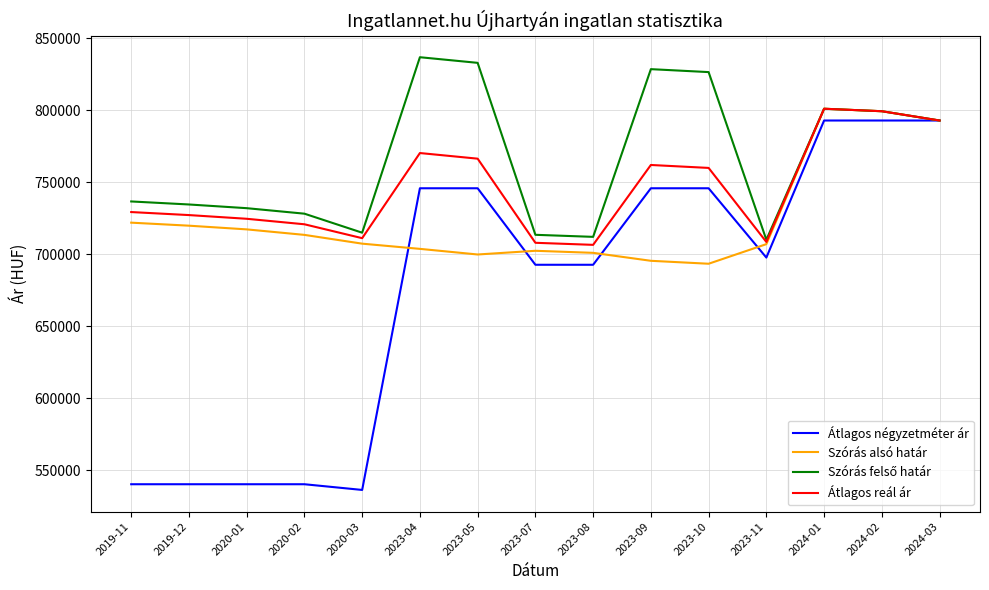

What is the approximate value of Átlagos négyzetméter ár at 2019-11?

540191